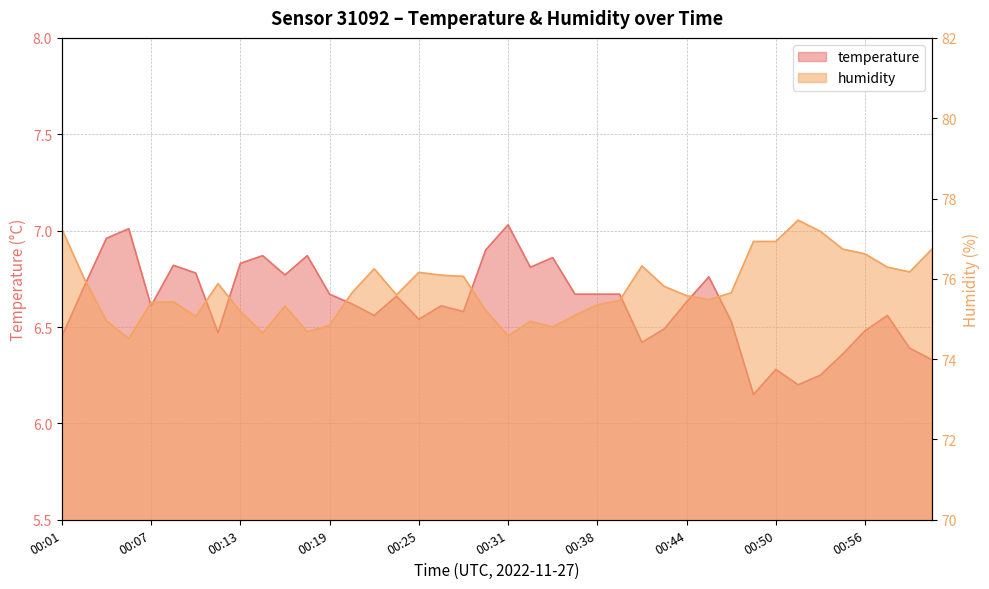

What is the highest value of the temperature series?

7.0